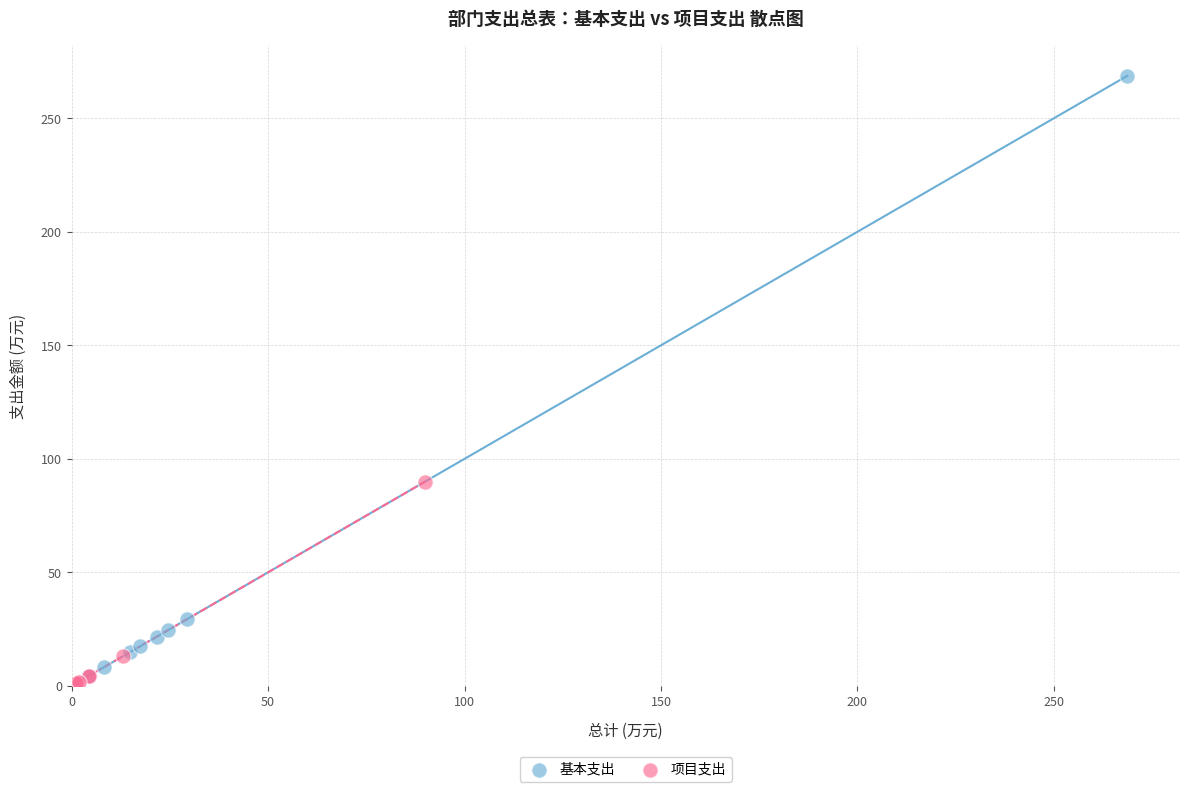

Which series reaches the minimum Y coordinate?

项目支出